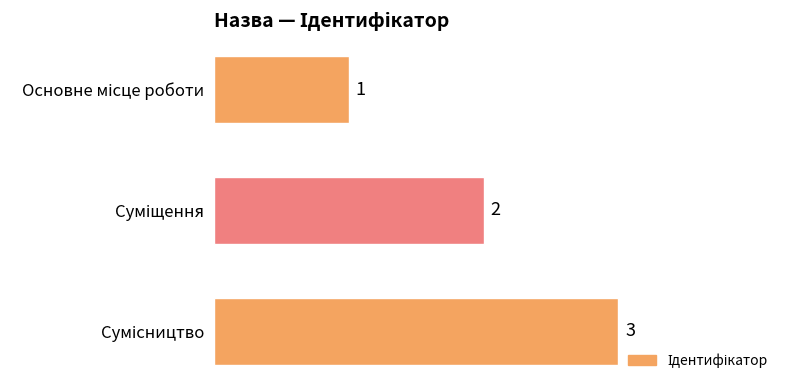

What is the sum of all values?

6